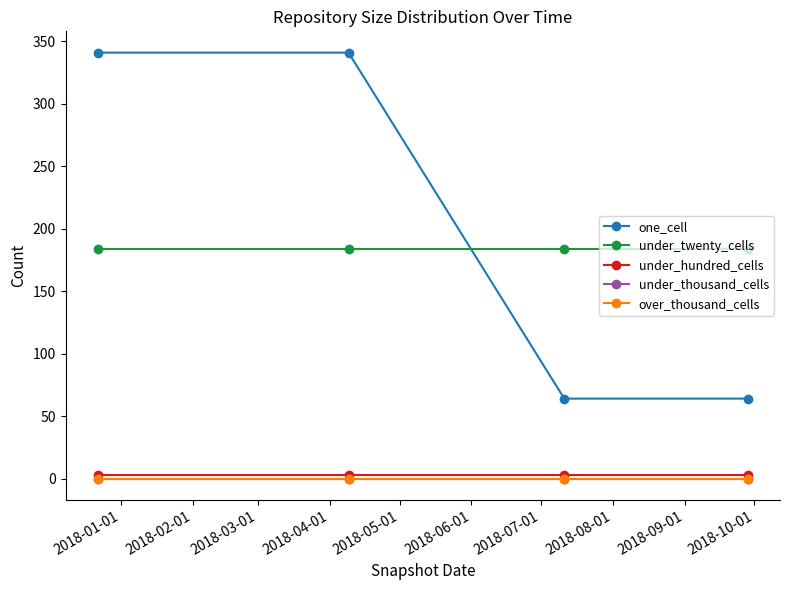

Which series has the widest spread of values?

one_cell